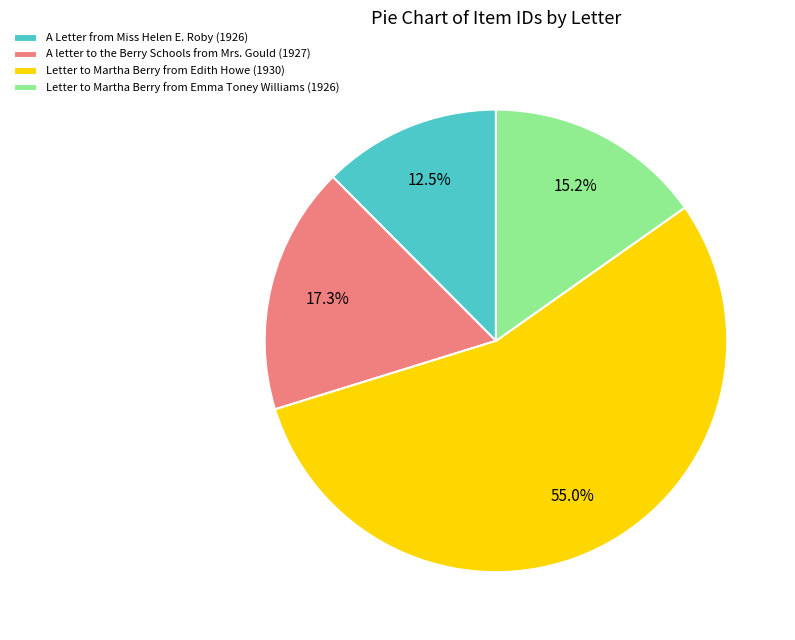

Is it true that Letter to Martha Berry from Edith Howe (1930) is 55% of the pie?

True